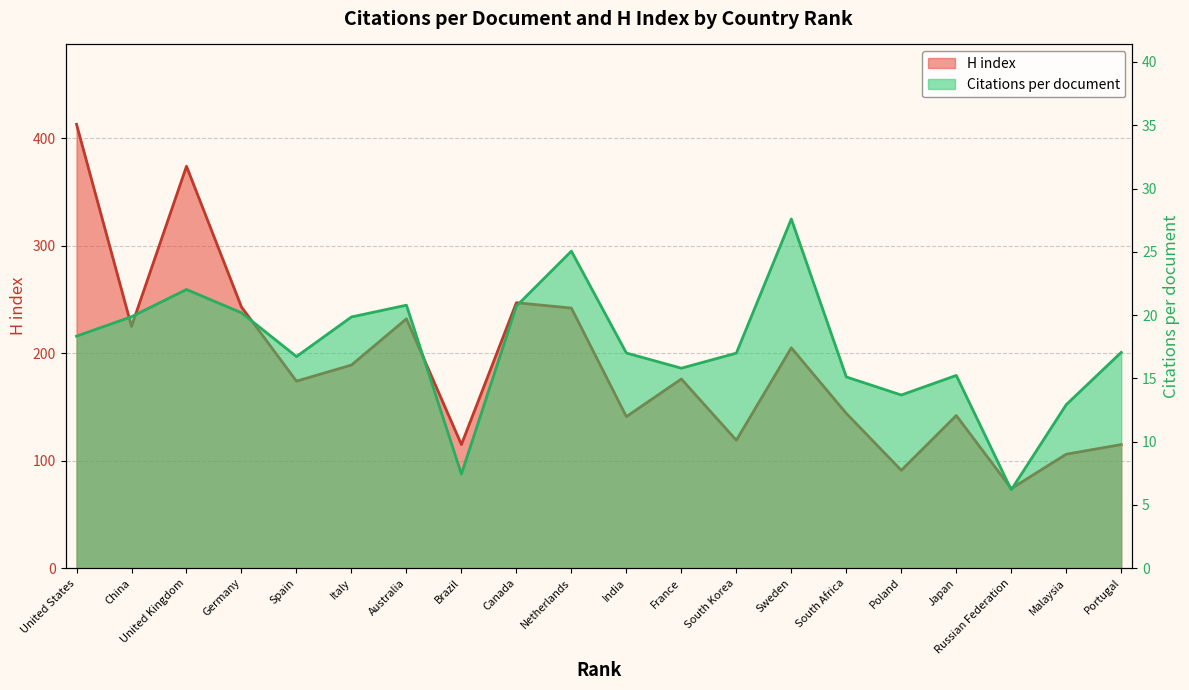

What is the average value of the H index series?

188.3